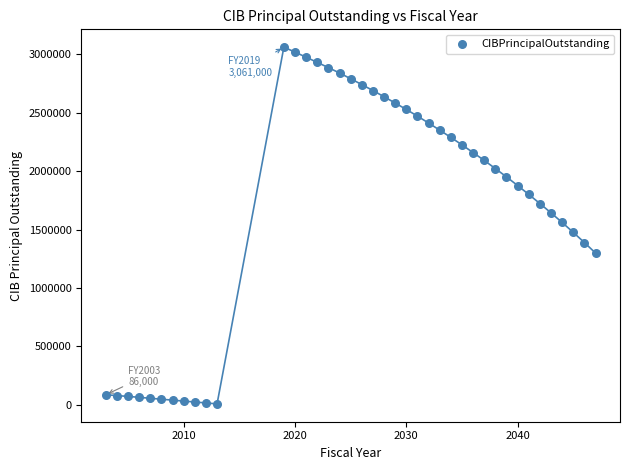

What is the range of X values (max minus min)?

44